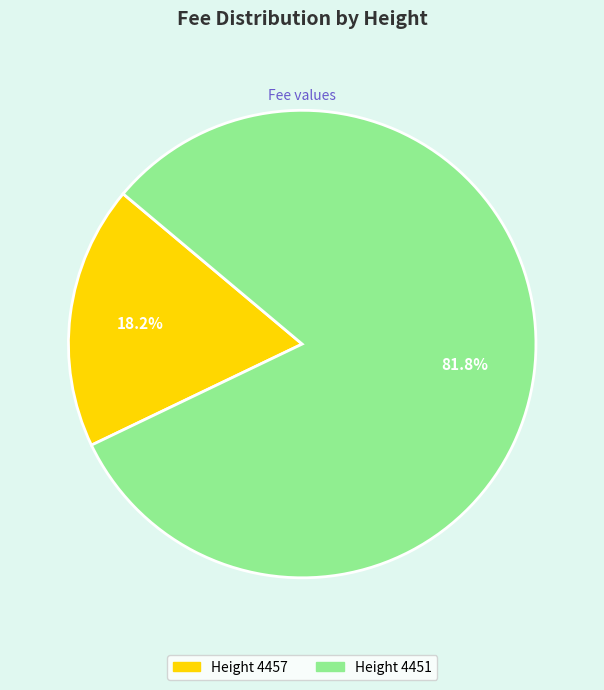

Is there any slice that represents more than half of the pie?

Yes